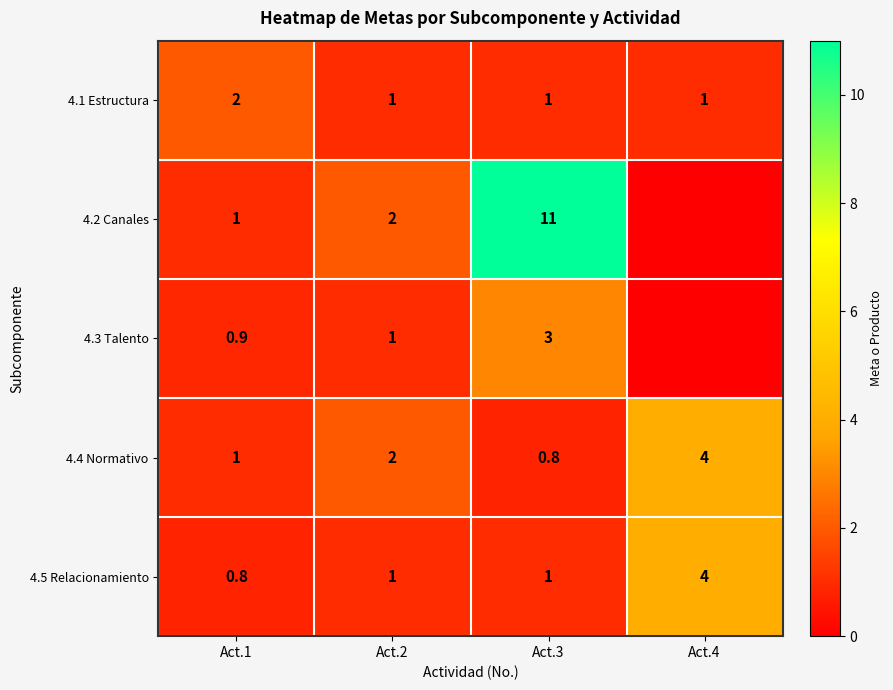

Which category has the lowest value across all series?

Act.4